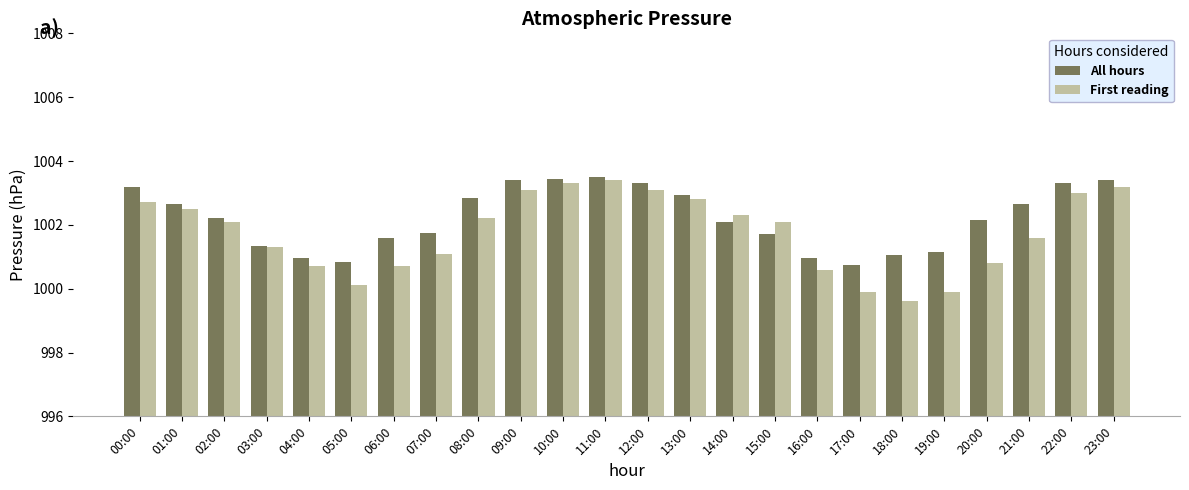

What is the spread (max minus min) of values at 15:00?

0.4